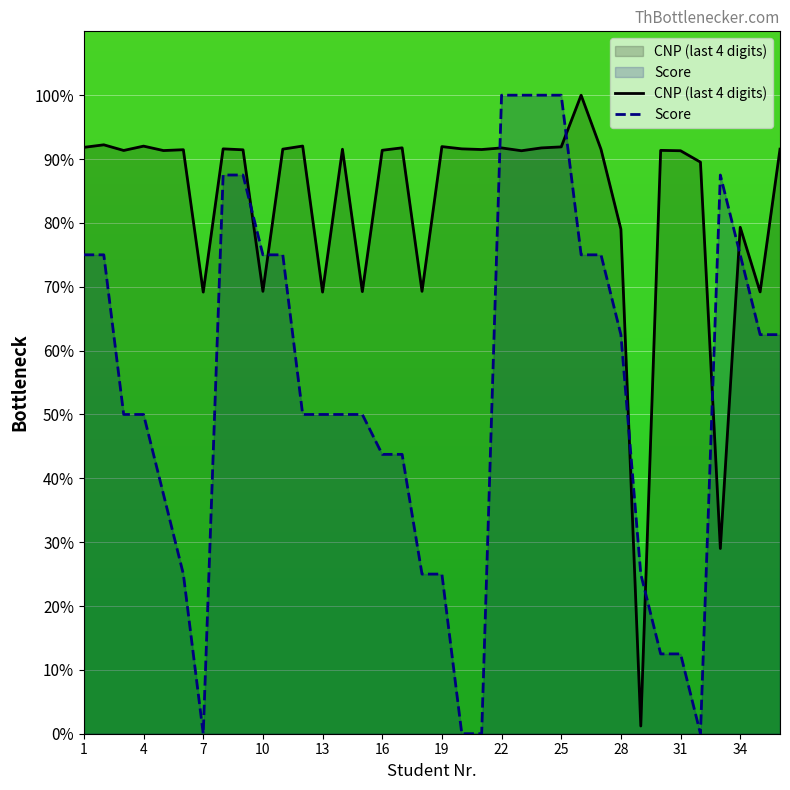

What is the value of the CNP (last 4 digits) point at the 31st from the left?

91.3